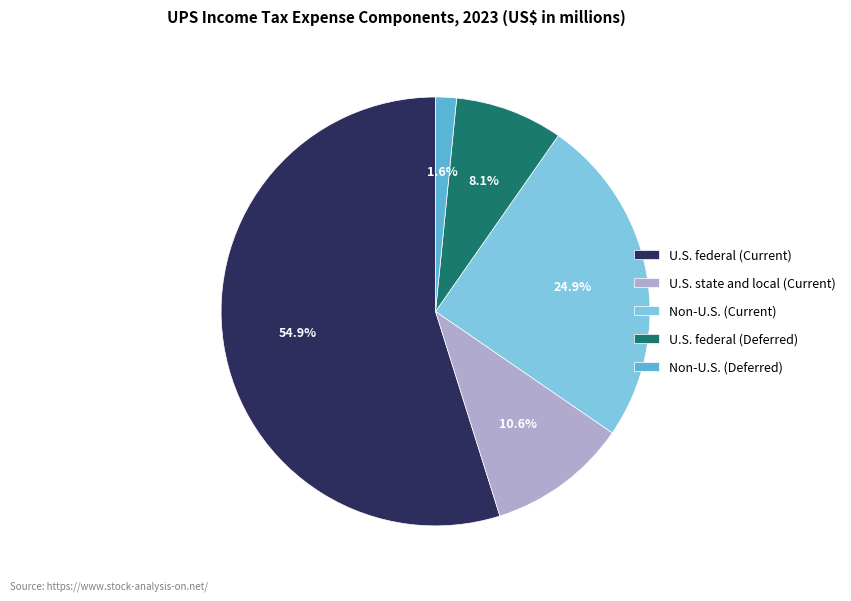

What is the smallest slice in the pie chart?

Non-U.S. (Deferred)